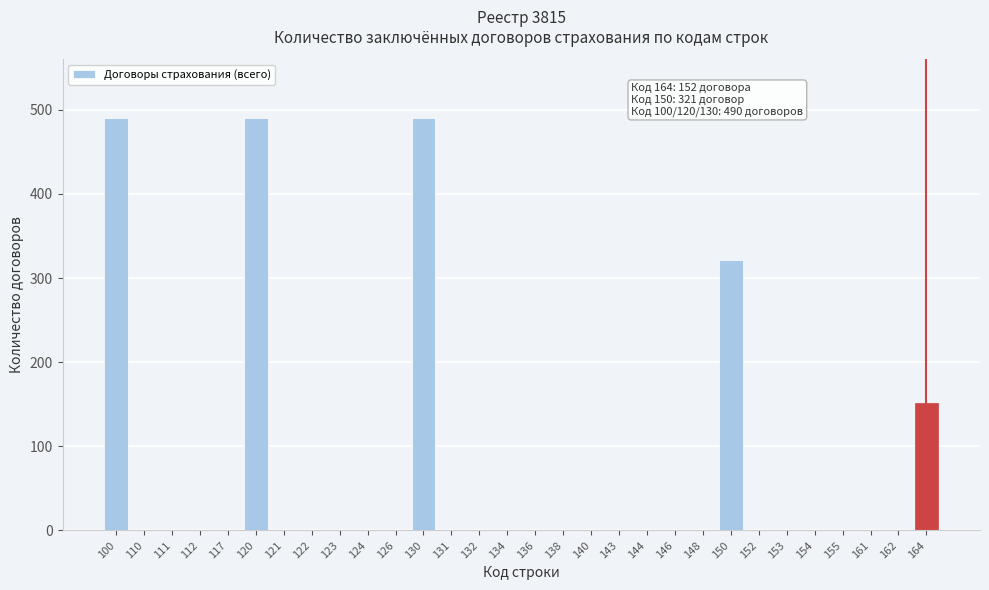

Reading right to left, what are all the values shown in this chart?

164=152	162=0	161=0	155=0	154=0	153=0	152=0	150=321	148=0	146=0	144=0	143=0	140=0	138=0	136=0	134=0	132=0	131=0	130=490	126=0	124=0	123=0	122=0	121=0	120=490	117=0	112=0	111=0	110=0	100=490